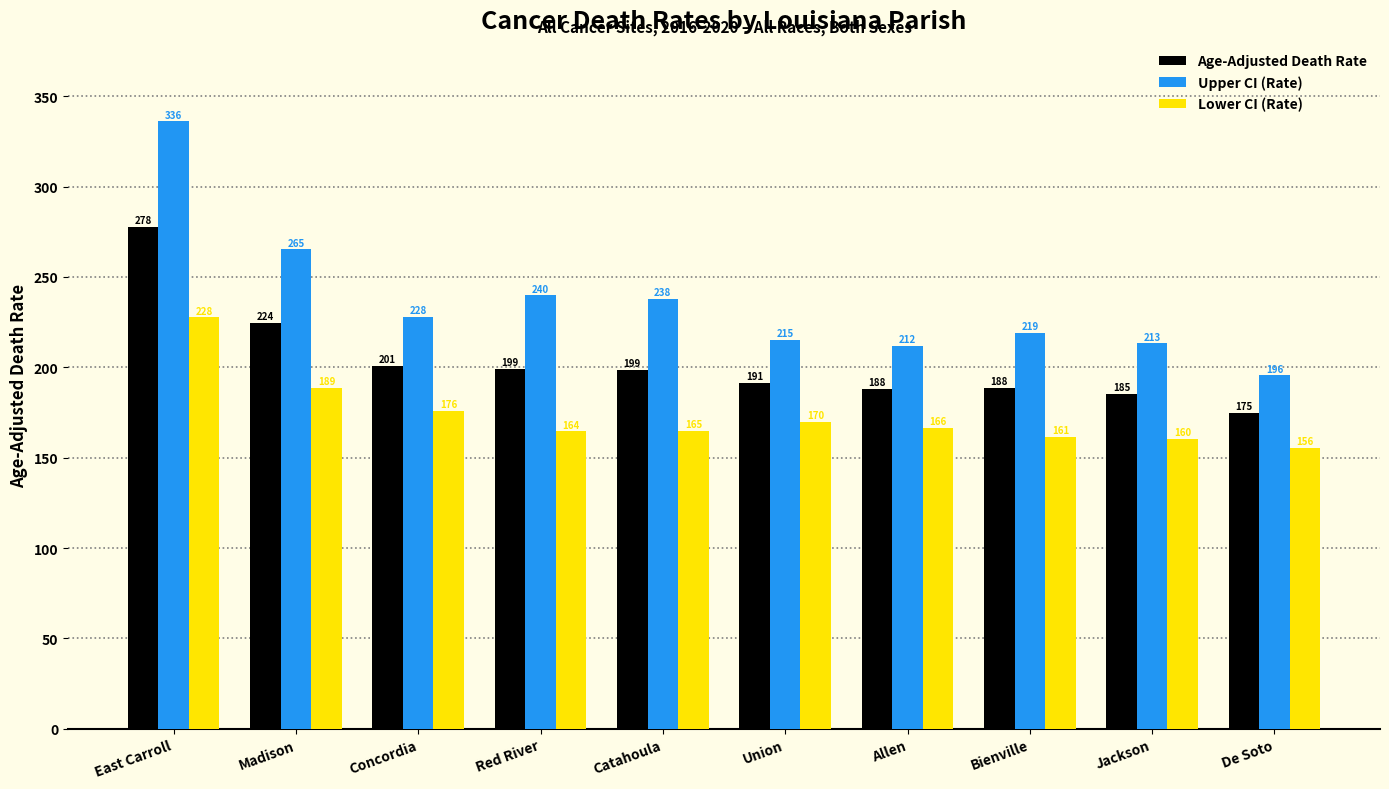

What is the highest value of the Lower CI (Rate) series?

227.6